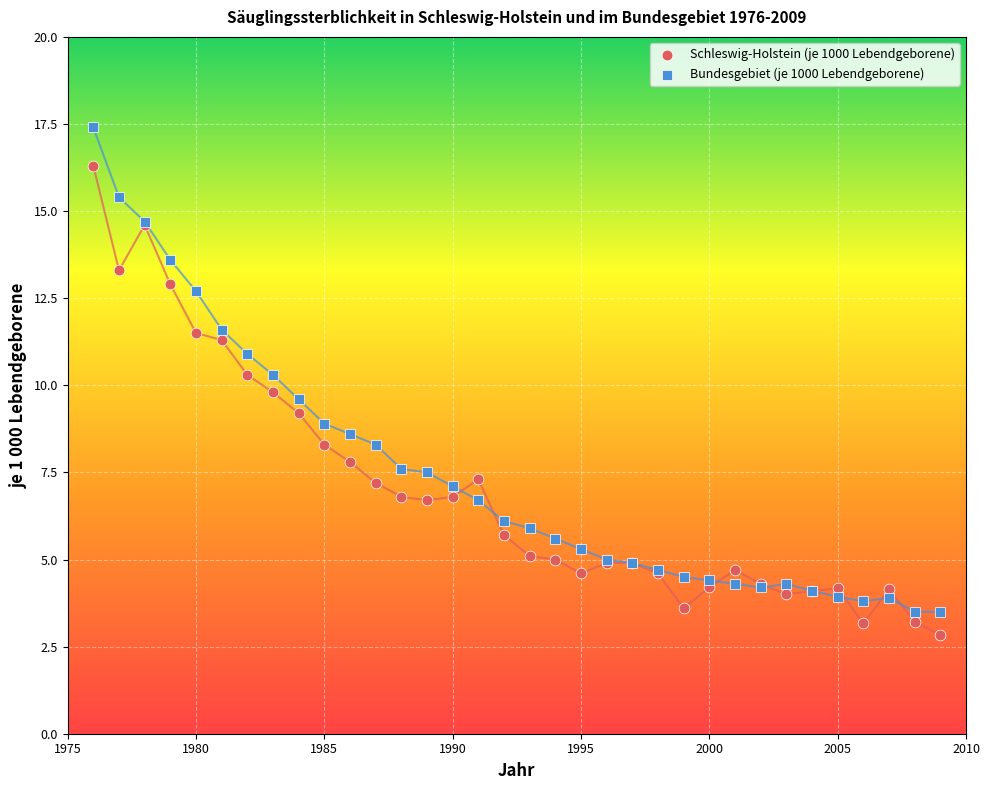

Which series has the widest spread of Y values?

Bundesgebiet (je 1000 Lebendgeborene)